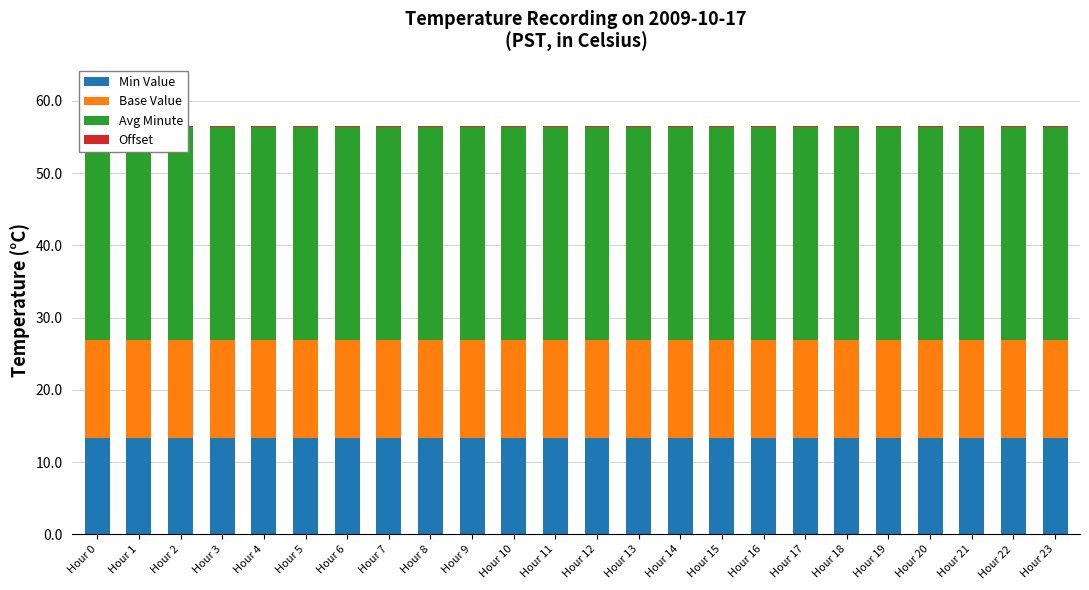

At which category is the sum across all series the highest?

Hour 0